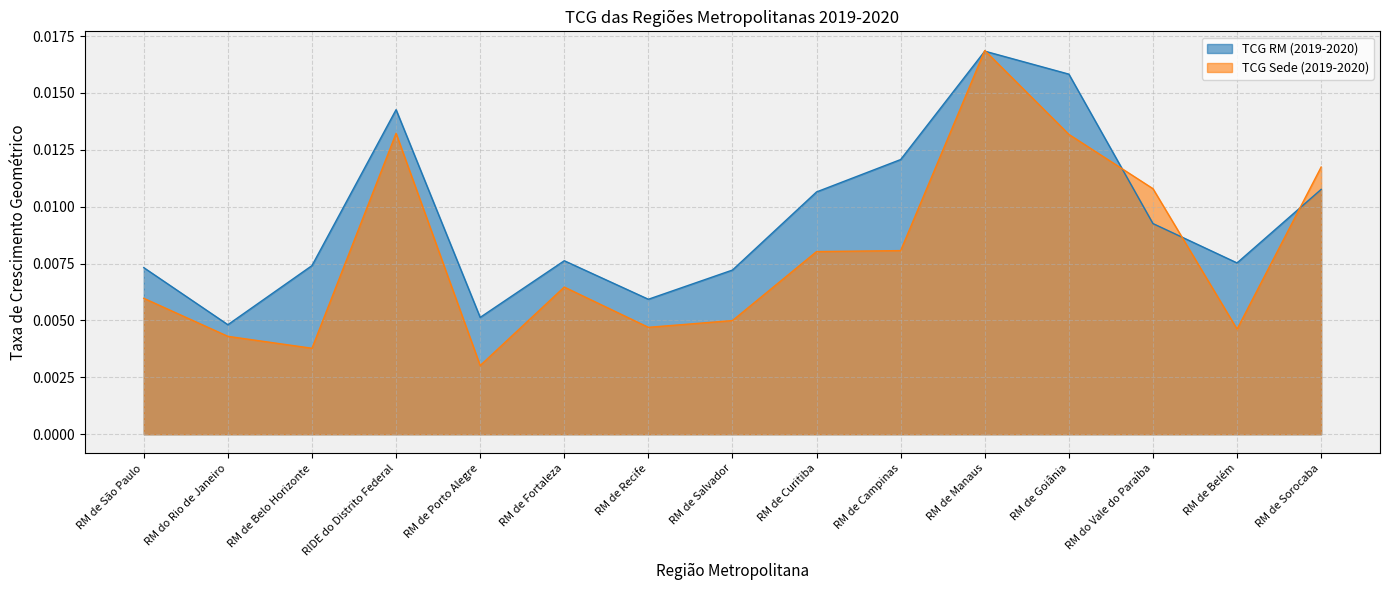

Which series has the largest range (max minus min)?

TCG Sede (2019-2020)